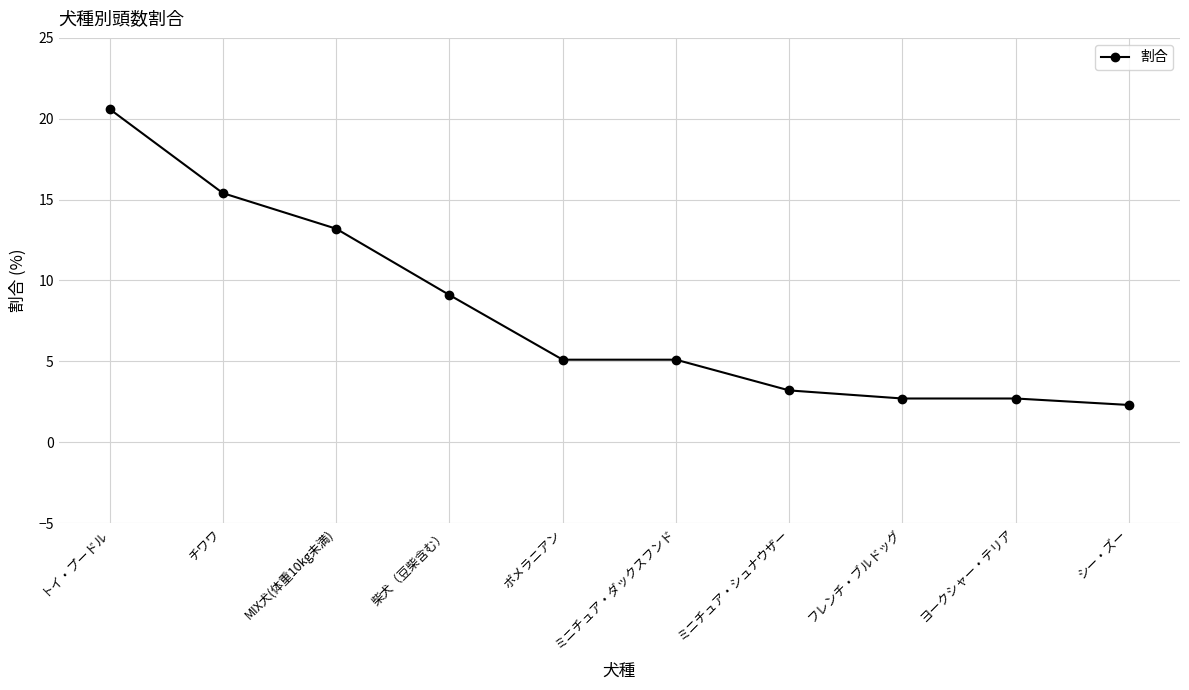

What is the difference between the values at トイ・プードル and MIX犬(体重10kg未満)?

7.4